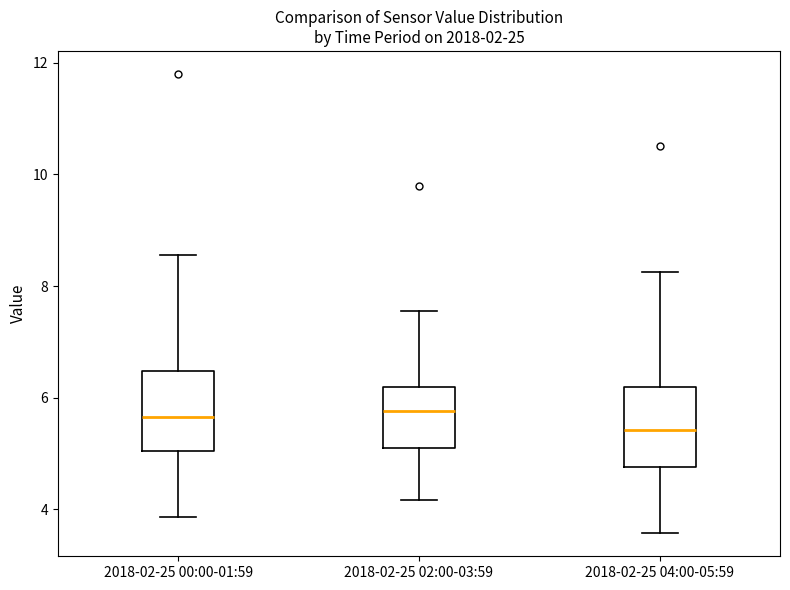

Where is the lower edge of the box for 2018-02-25 02:00-03:59 on the y-axis? The values are not printed on the chart, so give them approximately, as read against the axis.

5.0